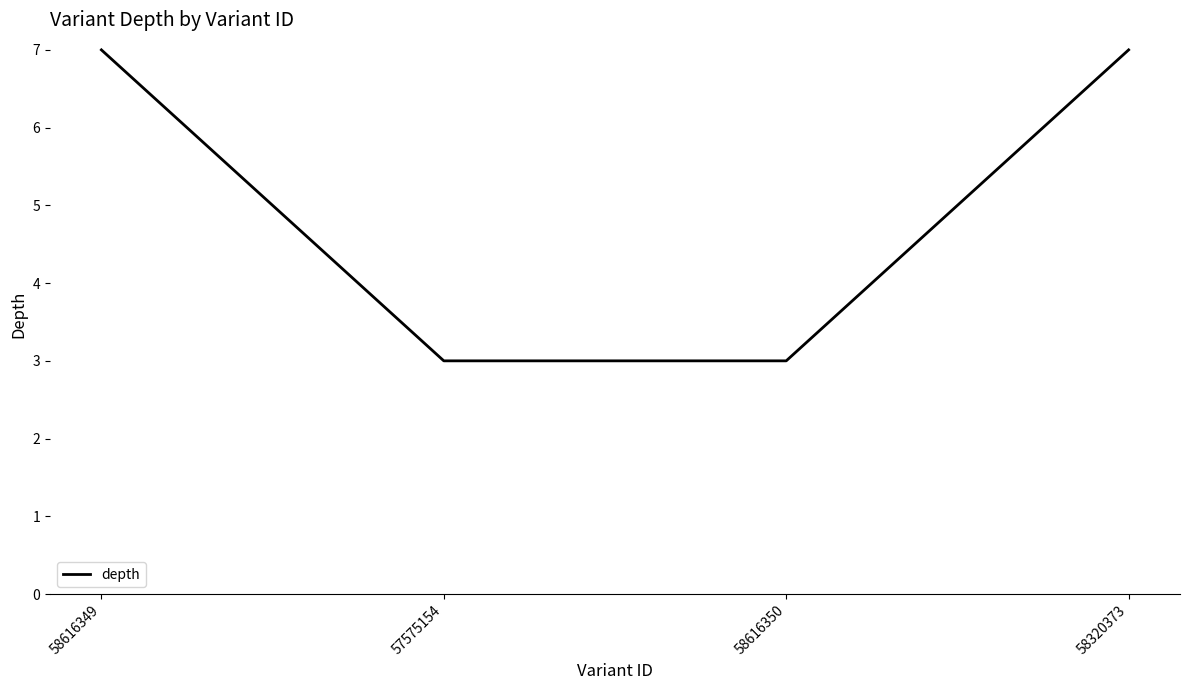

What is the greatest value displayed?

7